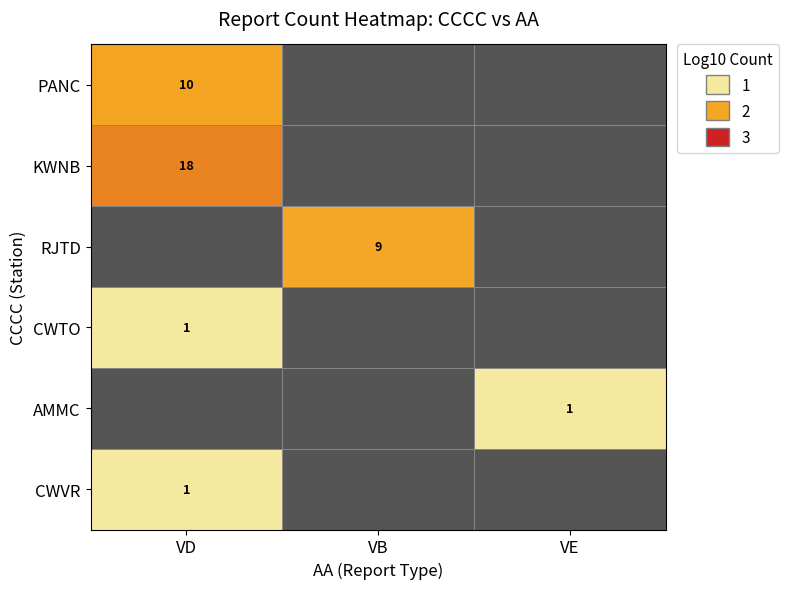

The AMMC series shows 2 at VE. True or false?

False